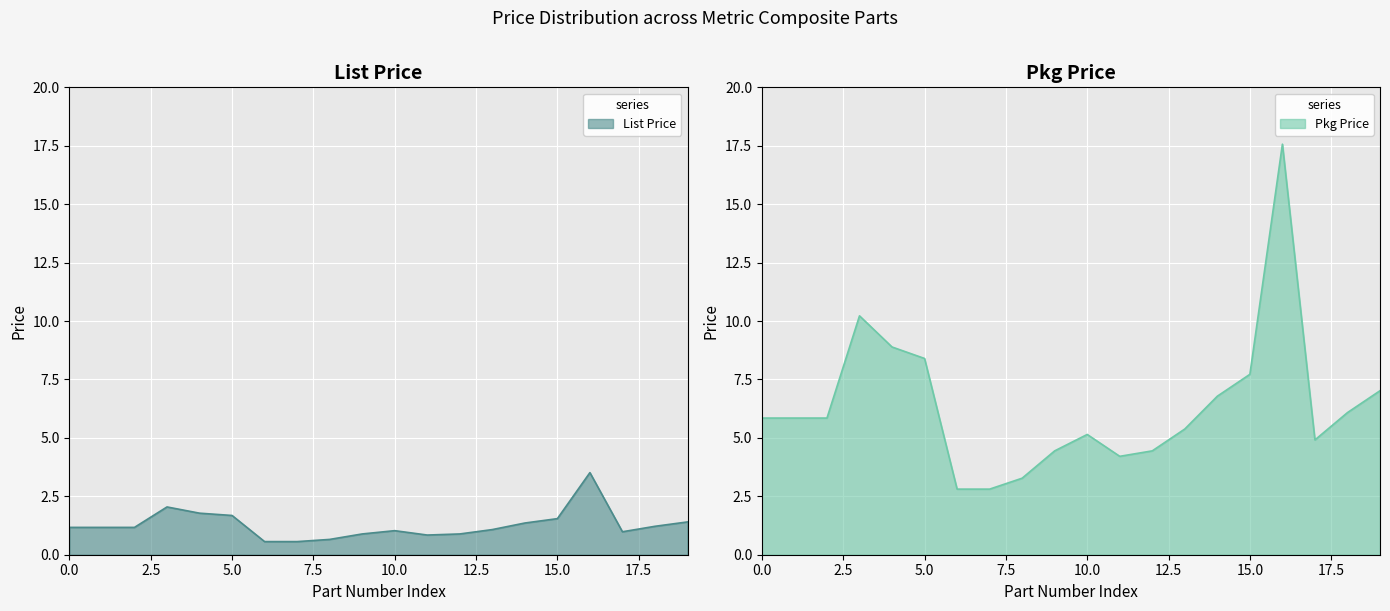

The value of List Price at PC62CBRM-810 is 1.4. True or false?

True